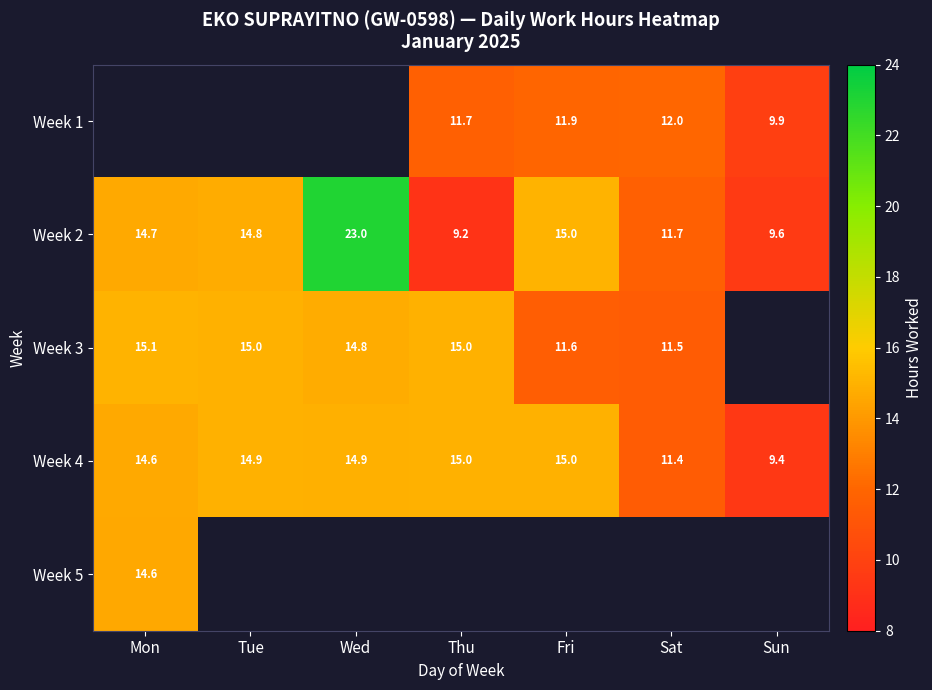

The value of Week 4 at Mon is 14.6. True or false?

True